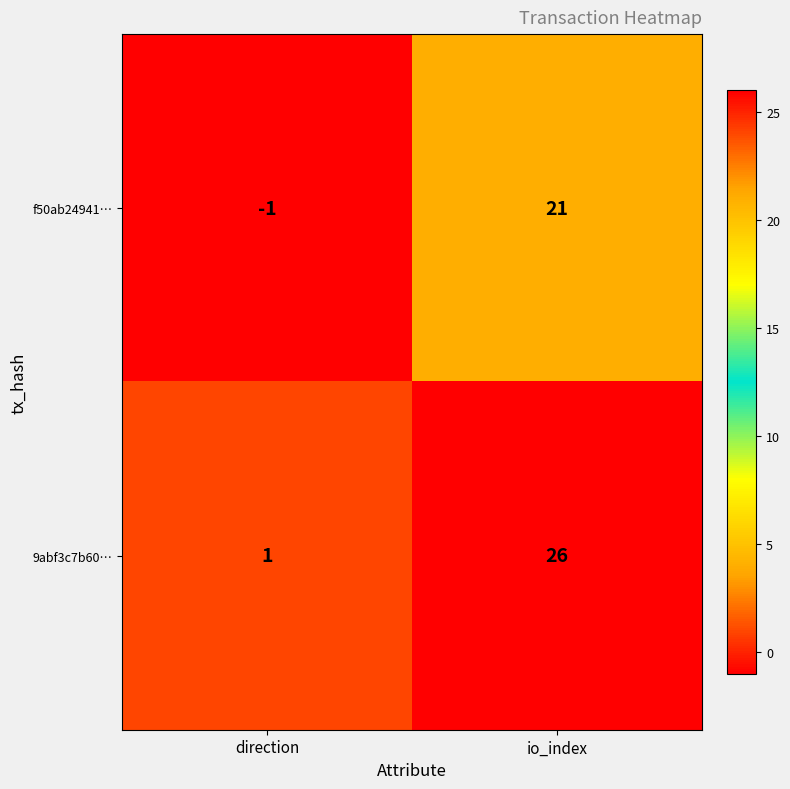

Between direction and io_index, which series saw the biggest shift?

9abf3c7b60…